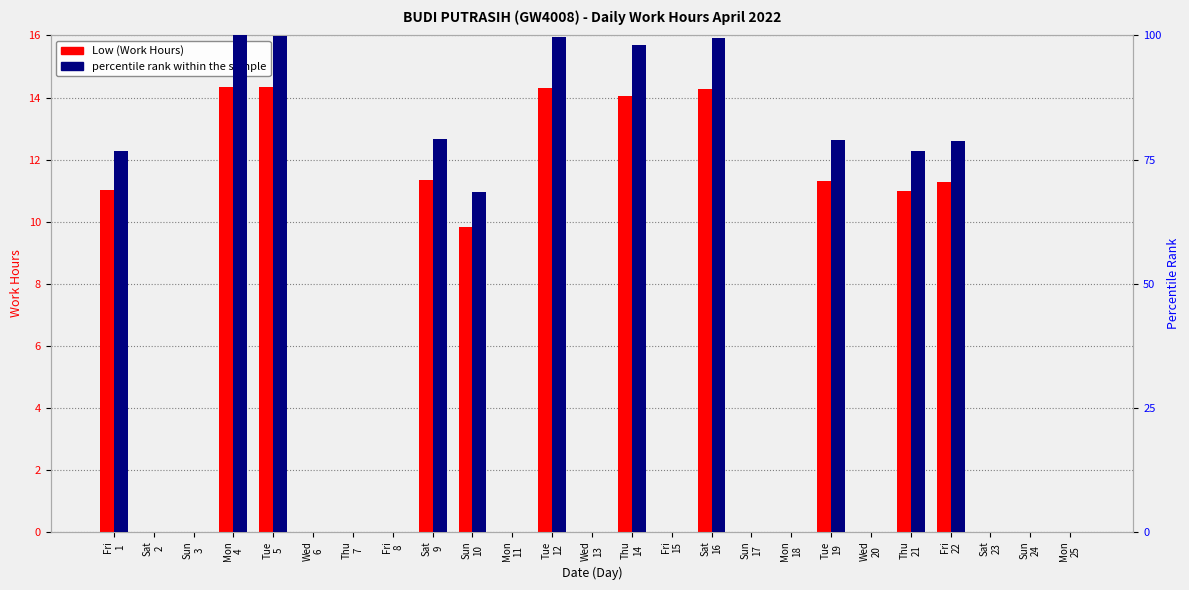

Is it true that Low (Work Hours) equals 0.0 at Fri
8?

True